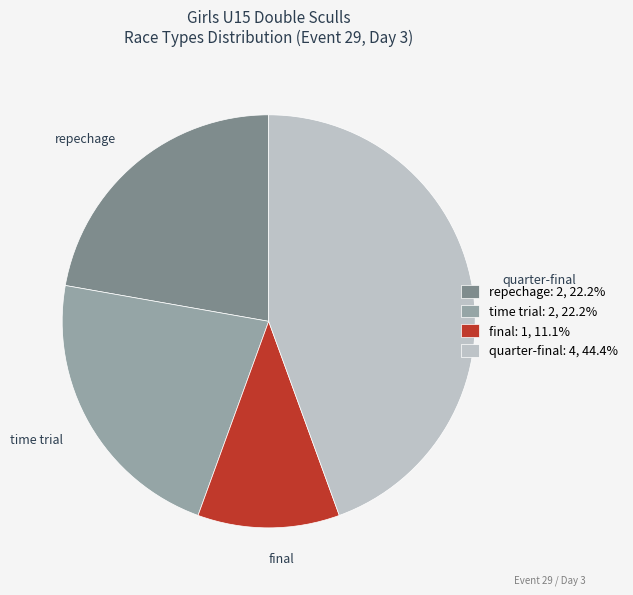

The quarter-final slice represents 35% of the pie. True or false?

False